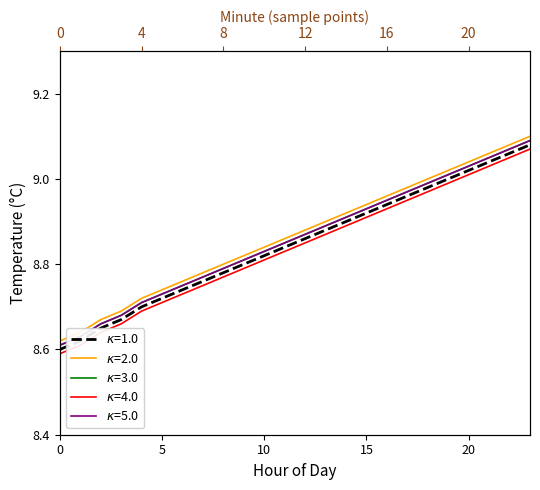

What is the lowest value of the series_k5 series?

8.6